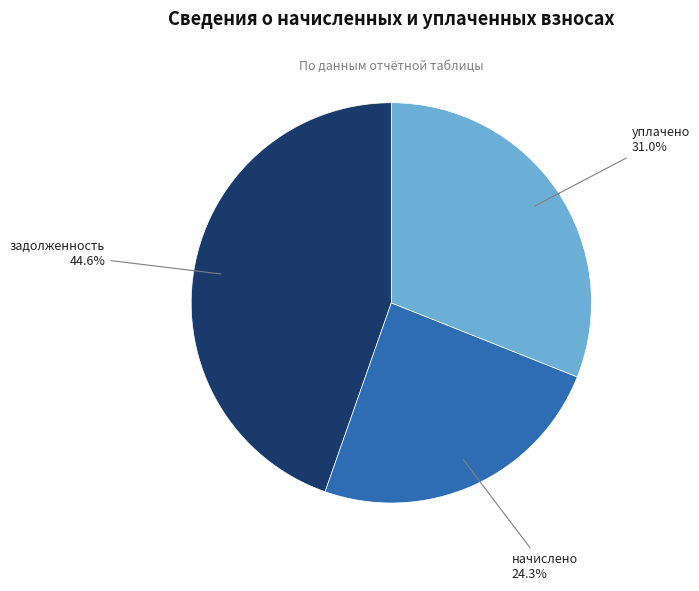

Does any single category account for the majority?

No